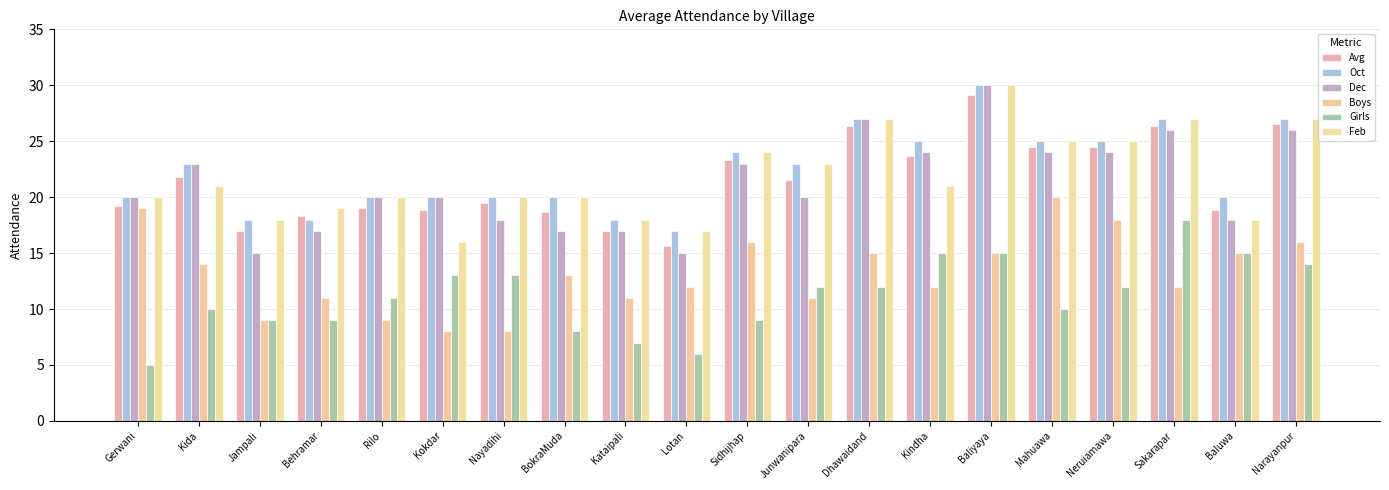

Reading left to right, extract all data points from this chart.

Avg: 19.2	21.8	17.0	18.3	19.0	18.8	19.5	18.7	17.0	15.7	23.3	21.5	26.3	23.7	29.2	24.5	24.5	26.3	18.8	26.5
Oct: 20.0	23.0	18.0	18.0	20.0	20.0	20.0	20.0	18.0	17.0	24.0	23.0	27.0	25.0	30.0	25.0	25.0	27.0	20.0	27.0
Dec: 20.0	23.0	15.0	17.0	20.0	20.0	18.0	17.0	17.0	15.0	23.0	20.0	27.0	24.0	30.0	24.0	24.0	26.0	18.0	26.0
Boys: 19.0	14.0	9.0	11.0	9.0	8.0	8.0	13.0	11.0	12.0	16.0	11.0	15.0	12.0	15.0	20.0	18.0	12.0	15.0	16.0
Girls: 5.0	10.0	9.0	9.0	11.0	13.0	13.0	8.0	7.0	6.0	9.0	12.0	12.0	15.0	15.0	10.0	12.0	18.0	15.0	14.0
Feb: 20.0	21.0	18.0	19.0	20.0	16.0	20.0	20.0	18.0	17.0	24.0	23.0	27.0	21.0	30.0	25.0	25.0	27.0	18.0	27.0